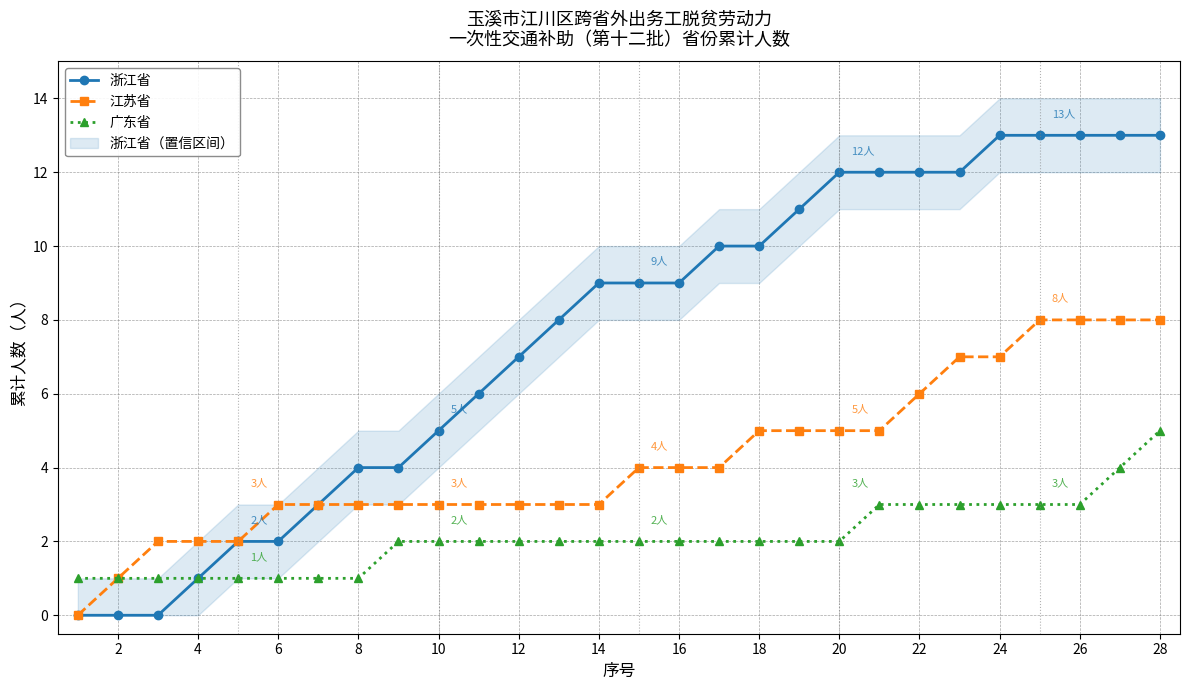

Is it true that 浙江省 equals 10 at 18?

True